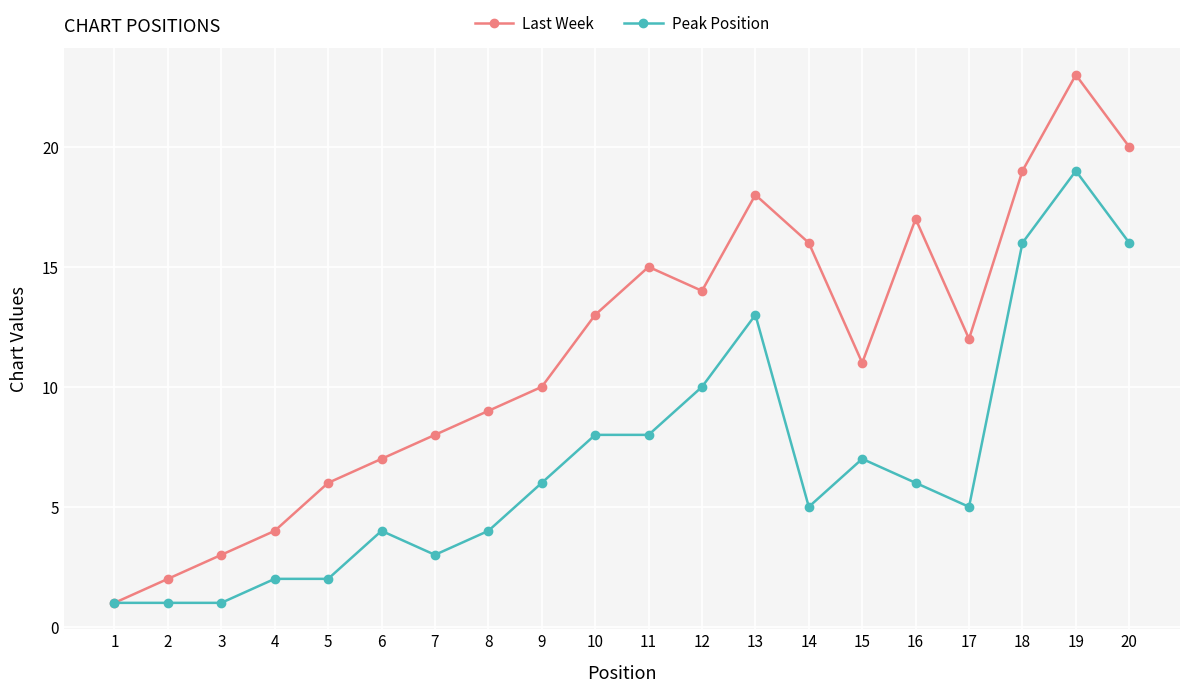

What is the minimum value shown in the chart?

1